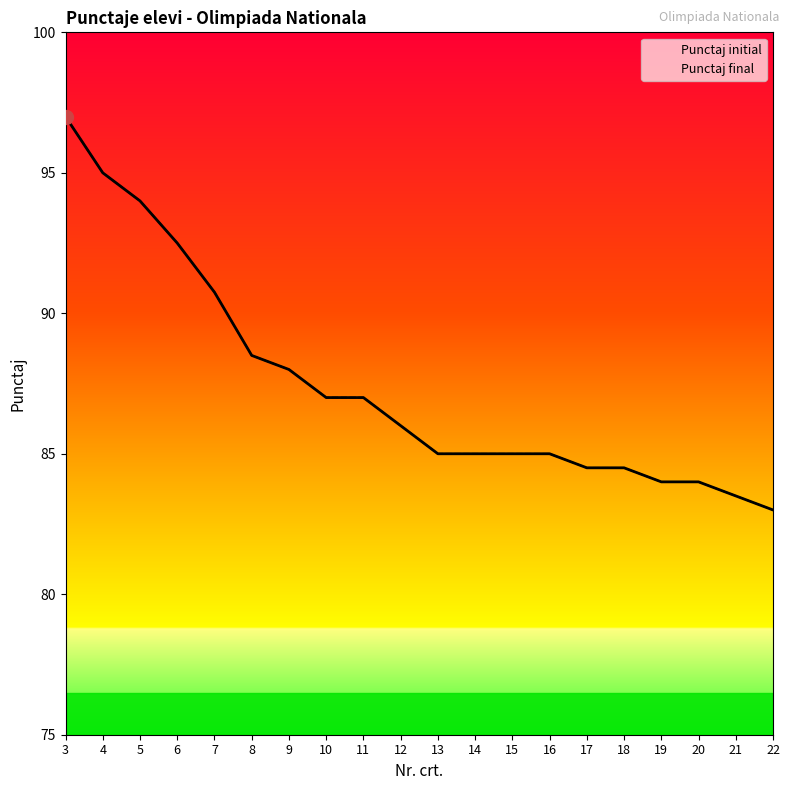

What are all the series names shown in the legend?

Punctaj initial, Punctaj final